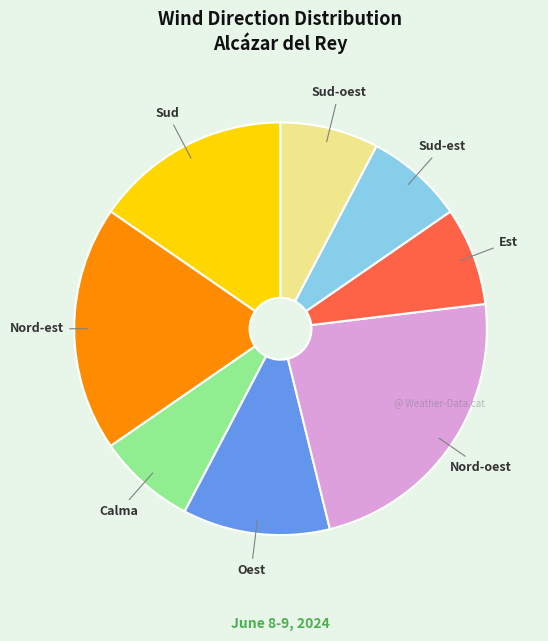

What is the ratio of the value at Calma to the value at Sud?

0.5